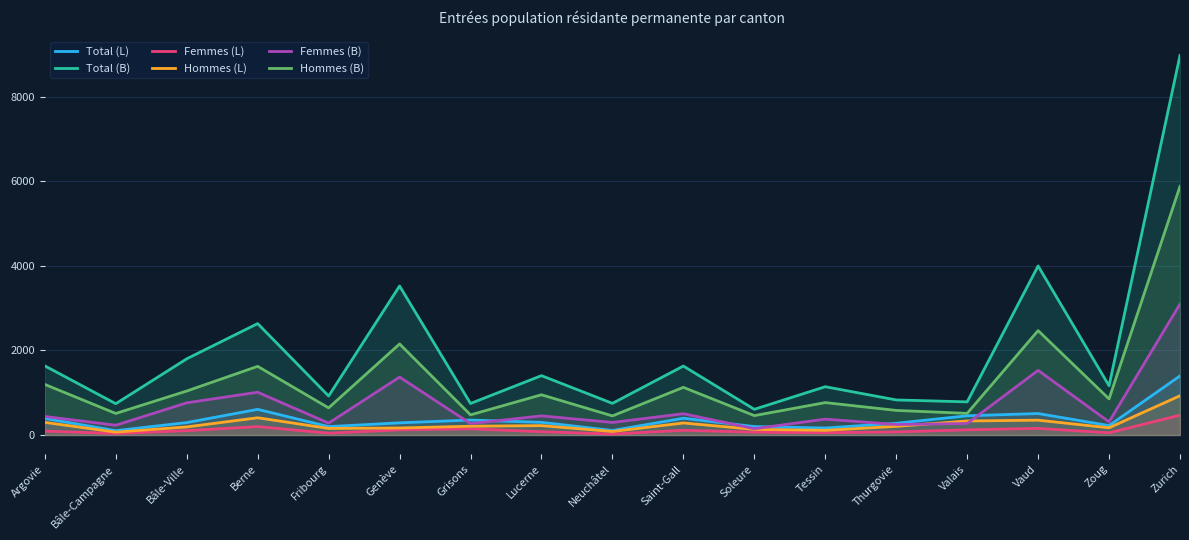

What position from the left is Soleure?

11